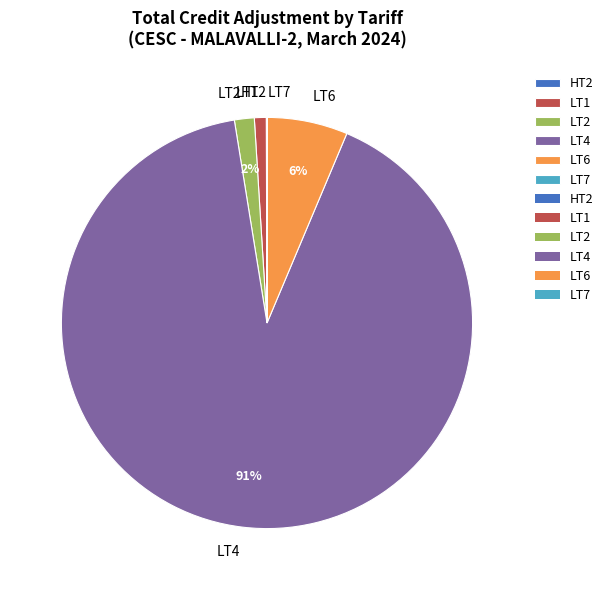

To the nearest percent, what is the difference between the largest and smallest slice percentages?

91%